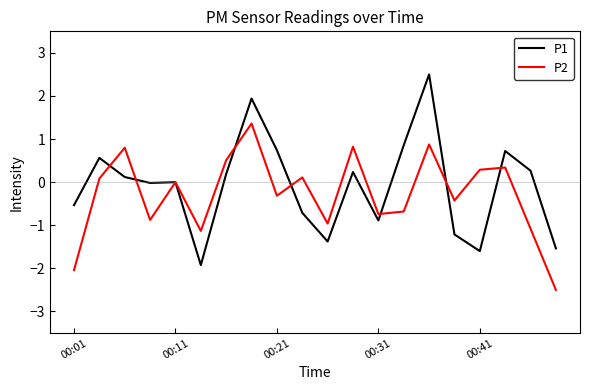

Which series has the largest range (max minus min)?

P1